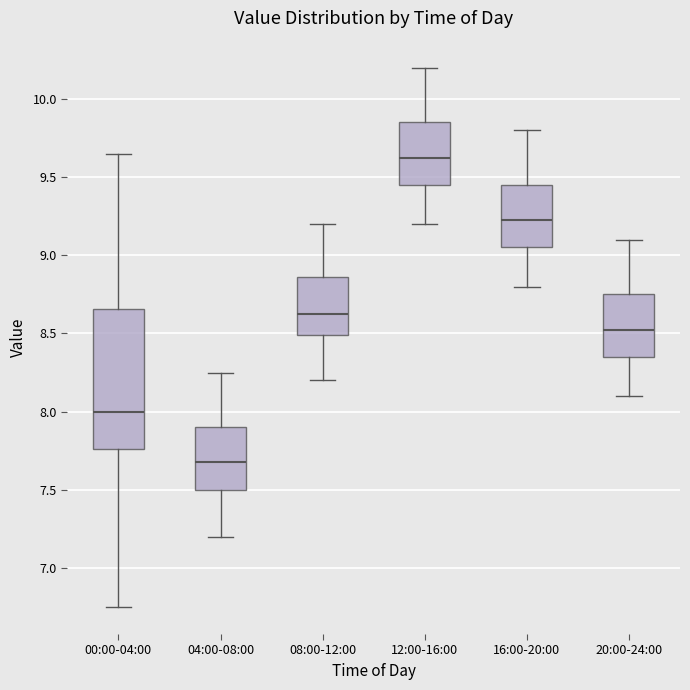

Comparing the boxes themselves (not the whiskers), which one is the tallest?

00:00-04:00